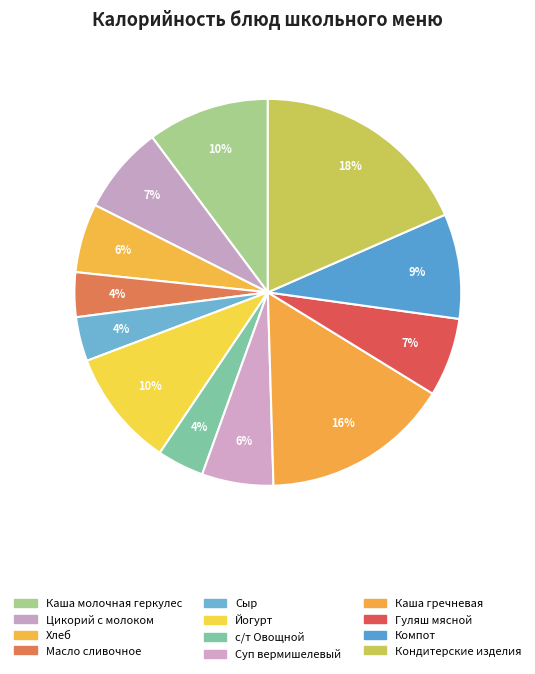

Count the number of slices in the pie.

12